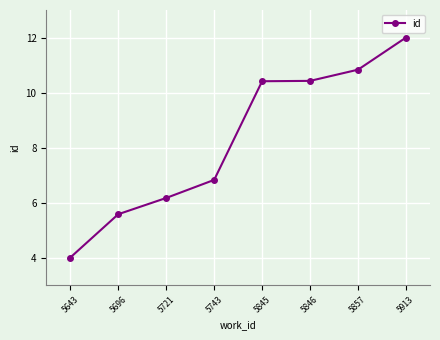

What is the value of the 8th point from the left?

12.0